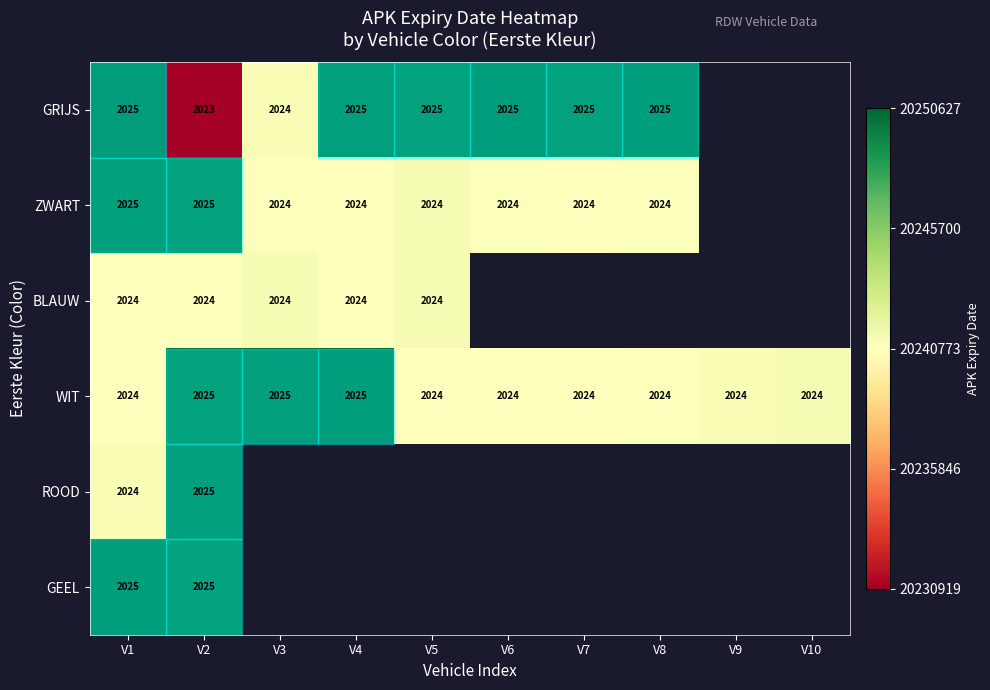

The BLAUW series shows 440 at V3. True or false?

False